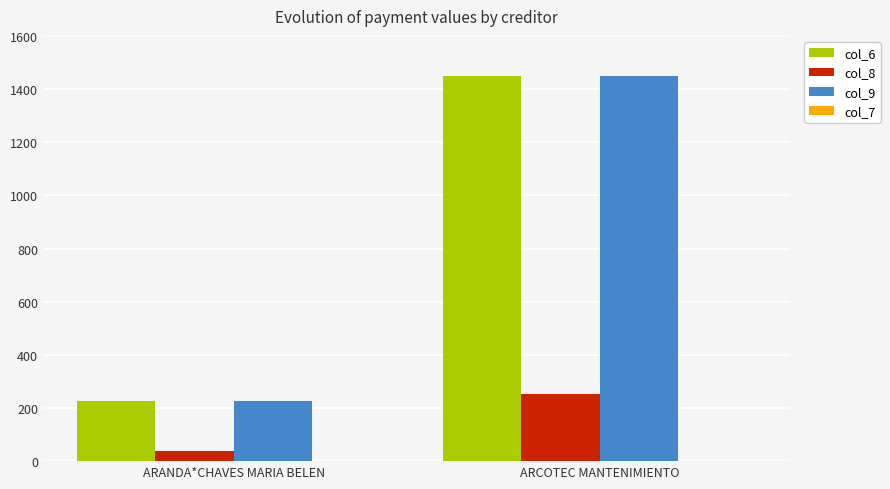

Reading left to right, what are all the values shown in this chart?

col_6: ARANDA*CHAVES MARIA BELEN=226.4	ARCOTEC MANTENIMIENTO=1449.6
col_8: ARANDA*CHAVES MARIA BELEN=39.3	ARCOTEC MANTENIMIENTO=251.6
col_9: ARANDA*CHAVES MARIA BELEN=226.4	ARCOTEC MANTENIMIENTO=1449.6